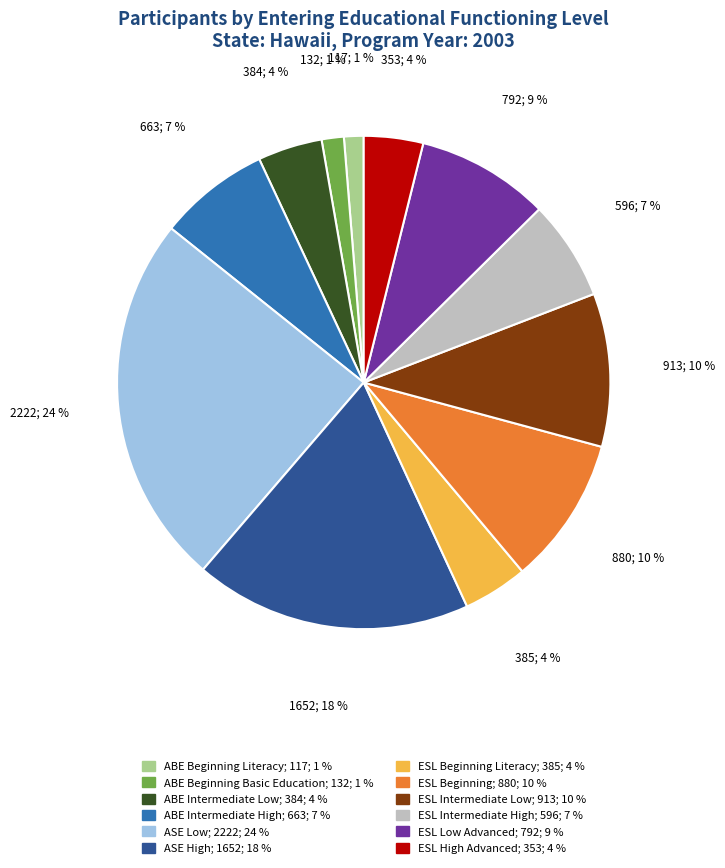

Is there any slice that represents more than half of the pie?

No